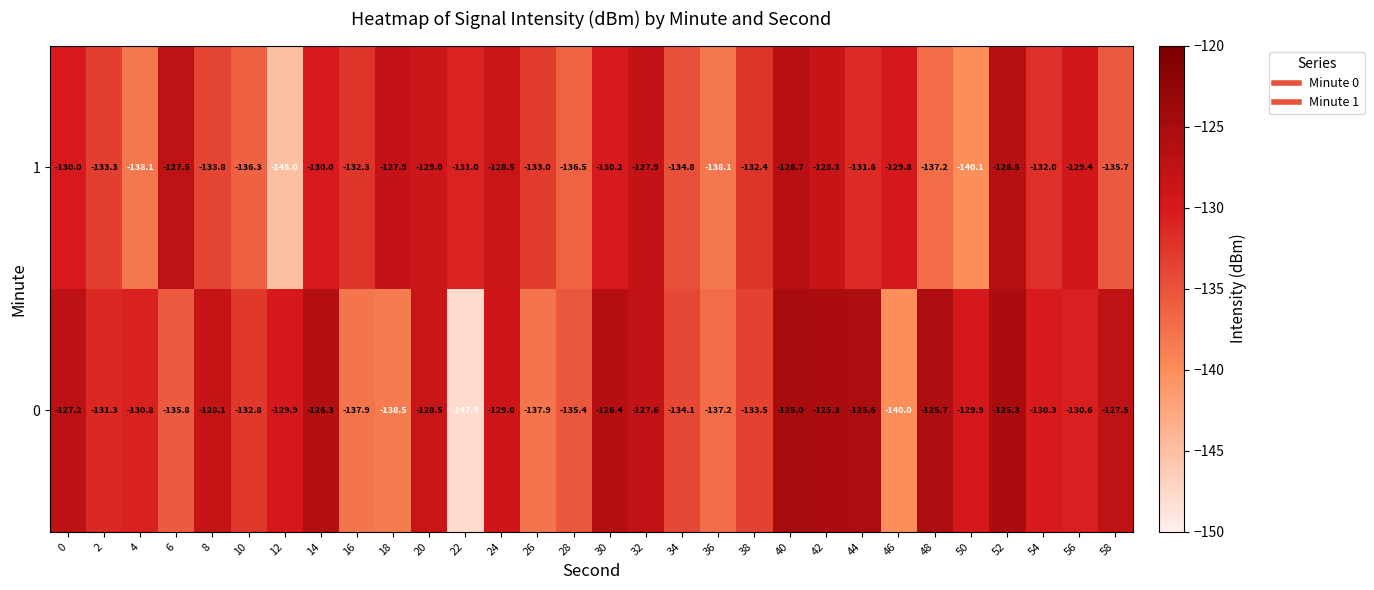

The 1 series shows -136.5 at 28. True or false?

True